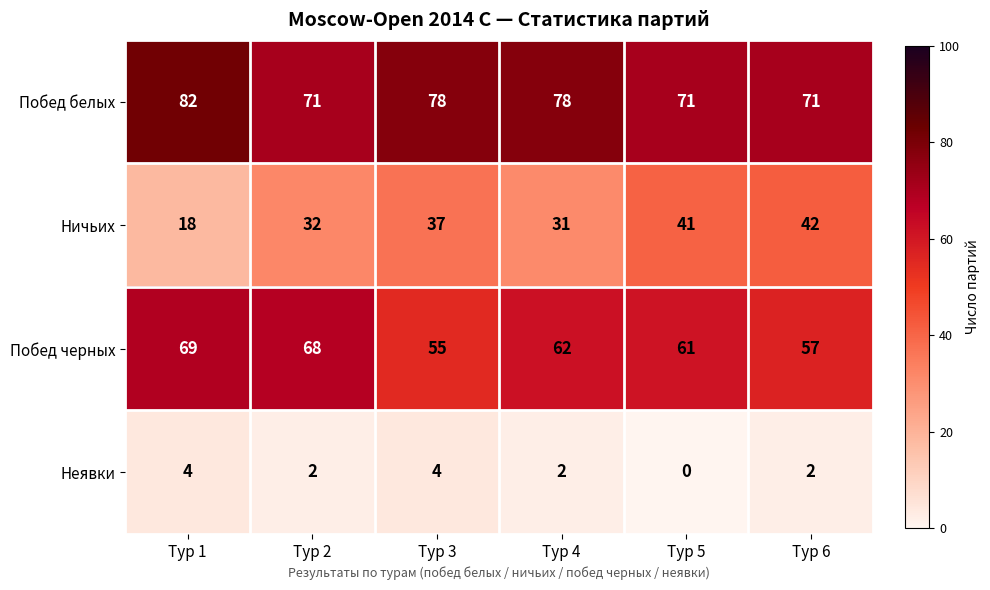

What is the difference between the maximum and minimum values in the Побед черных series?

14